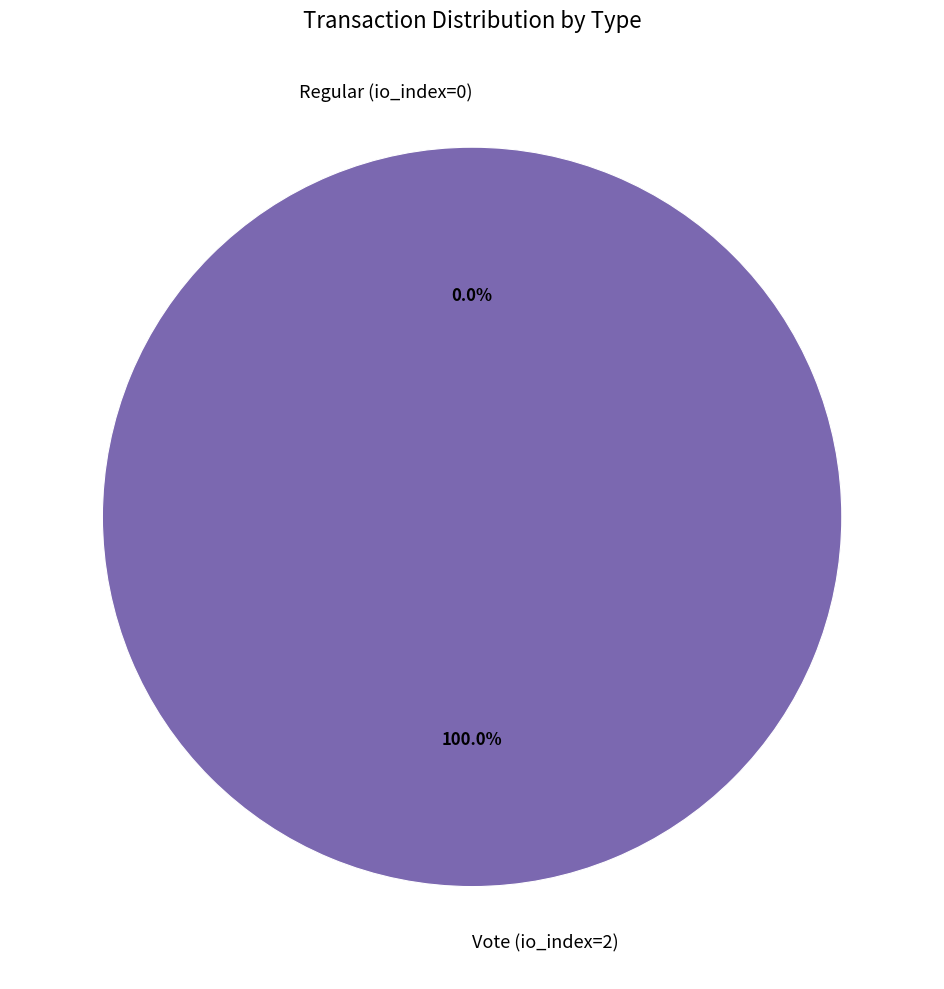

To the nearest percent, what portion does Vote (io_index=2) represent?

100%